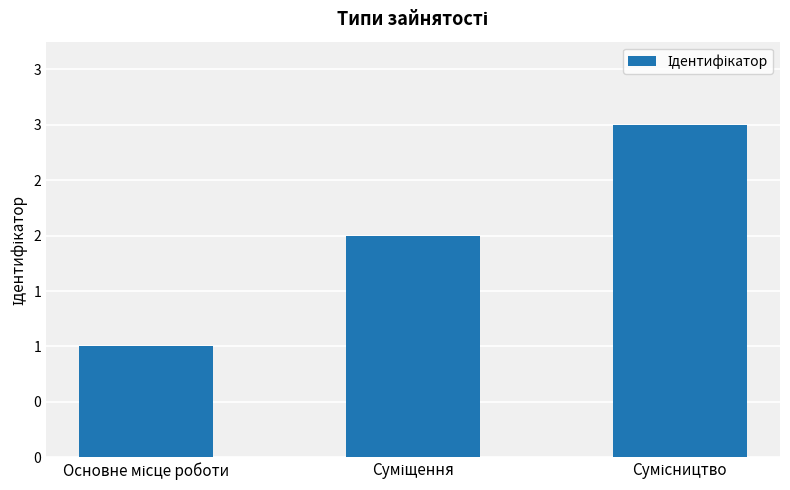

Does the chart contain any negative values?

No